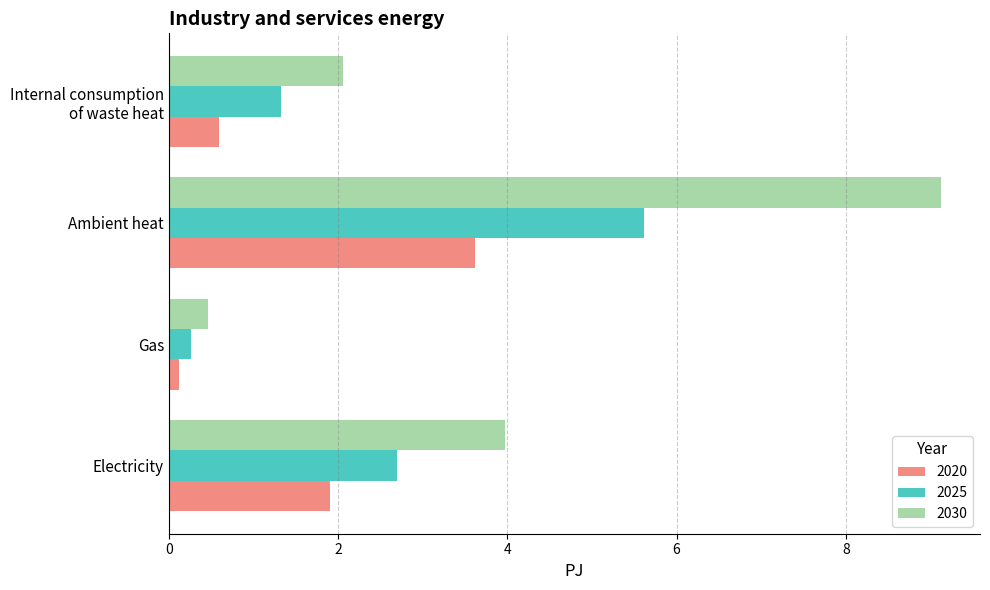

What is the difference between the second highest and second lowest values in the 2020 series?

1.3